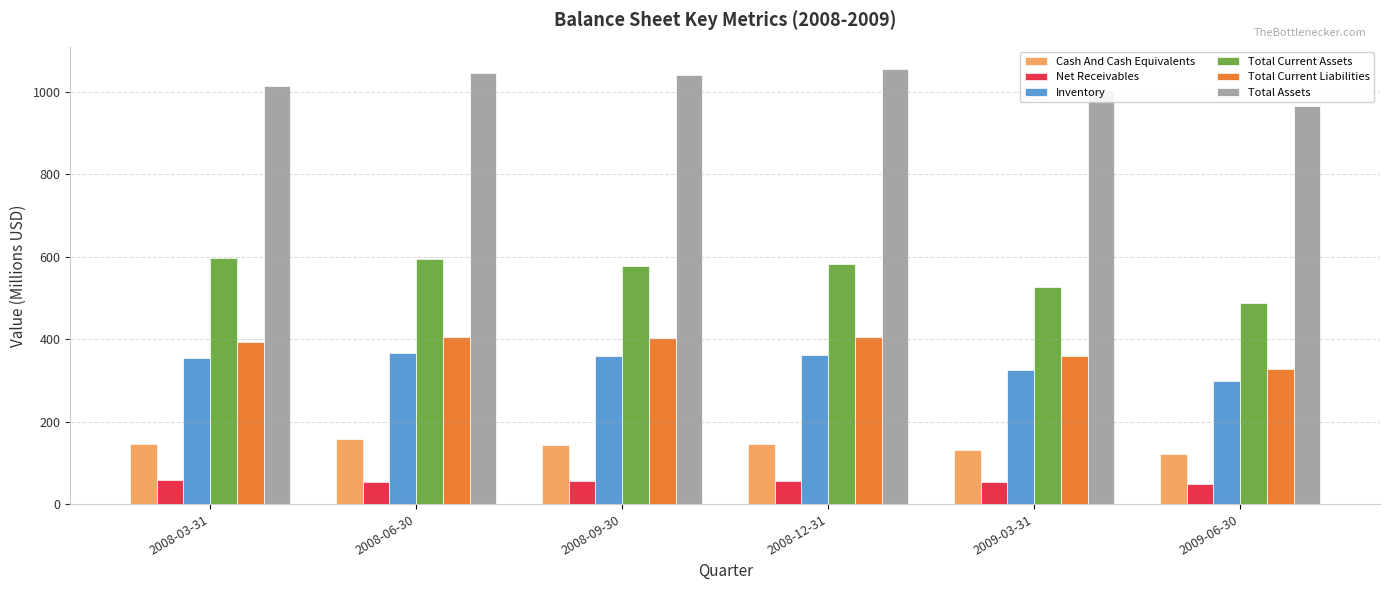

Rank the series at 2008-06-30 from lowest to highest value.

Net Receivables, Cash And Cash Equivalents, Inventory, Total Current Liabilities, Total Current Assets, Total Assets